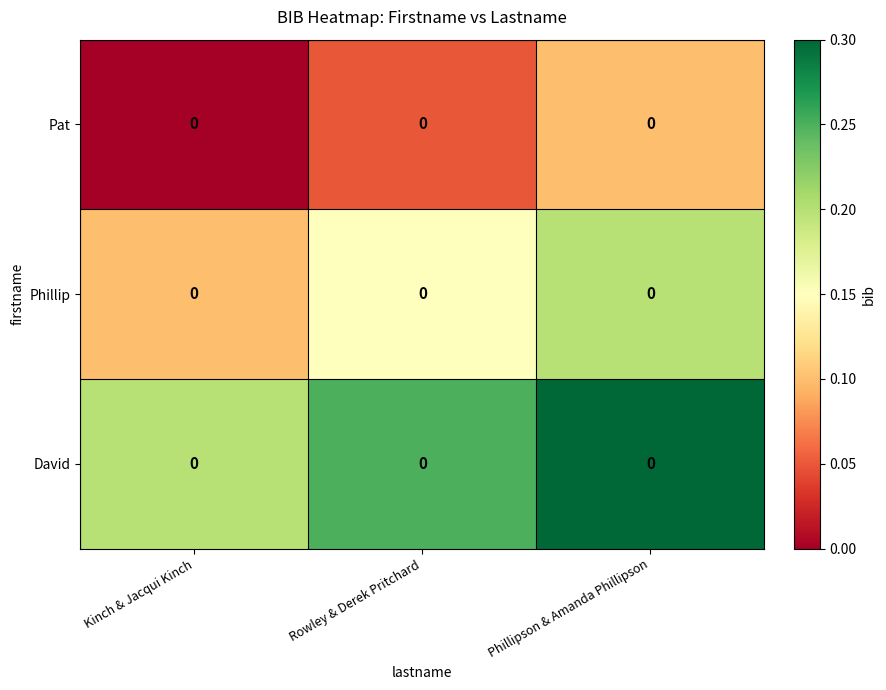

Reading left to right, transcribe all the data shown in this chart.

Pat: Kinch & Jacqui Kinch=0.0	Rowley & Derek Pritchard=0.0	Phillipson & Amanda Phillipson=0.0
Phillip: Kinch & Jacqui Kinch=0.0	Rowley & Derek Pritchard=0.0	Phillipson & Amanda Phillipson=0.0
David: Kinch & Jacqui Kinch=0.0	Rowley & Derek Pritchard=0.0	Phillipson & Amanda Phillipson=0.0